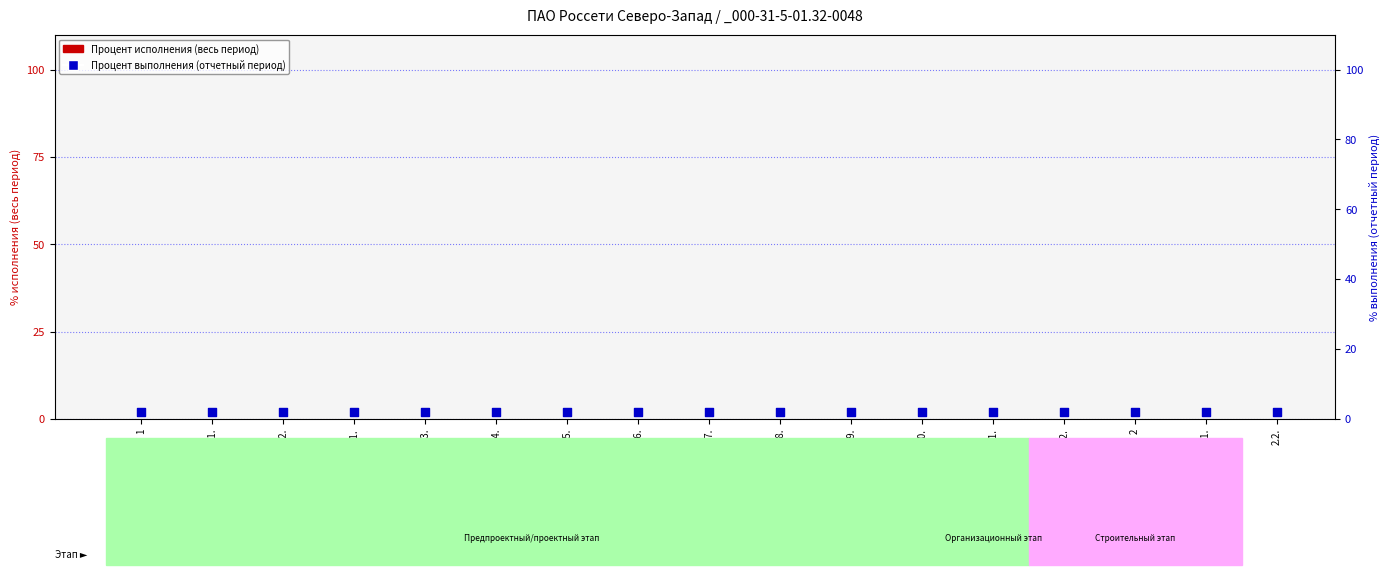

At which category is the sum across all series the highest?

1